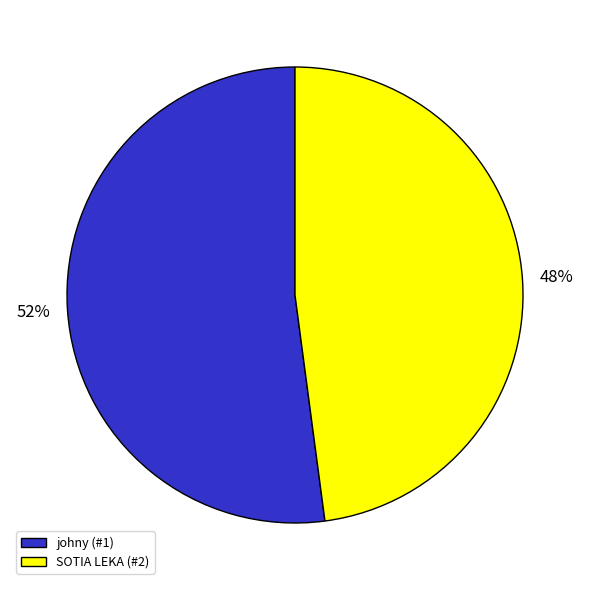

Which category accounts for the majority?

johny (#1)